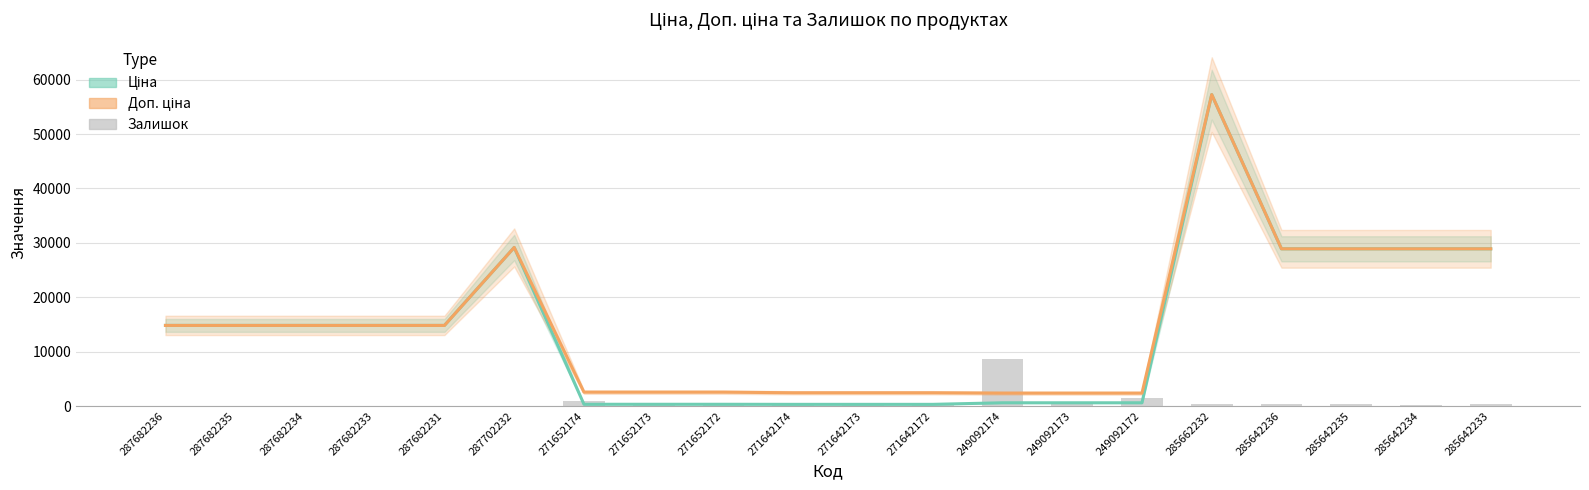

What are all the series names shown in the legend?

Ціна, Доп. ціна, Залишок